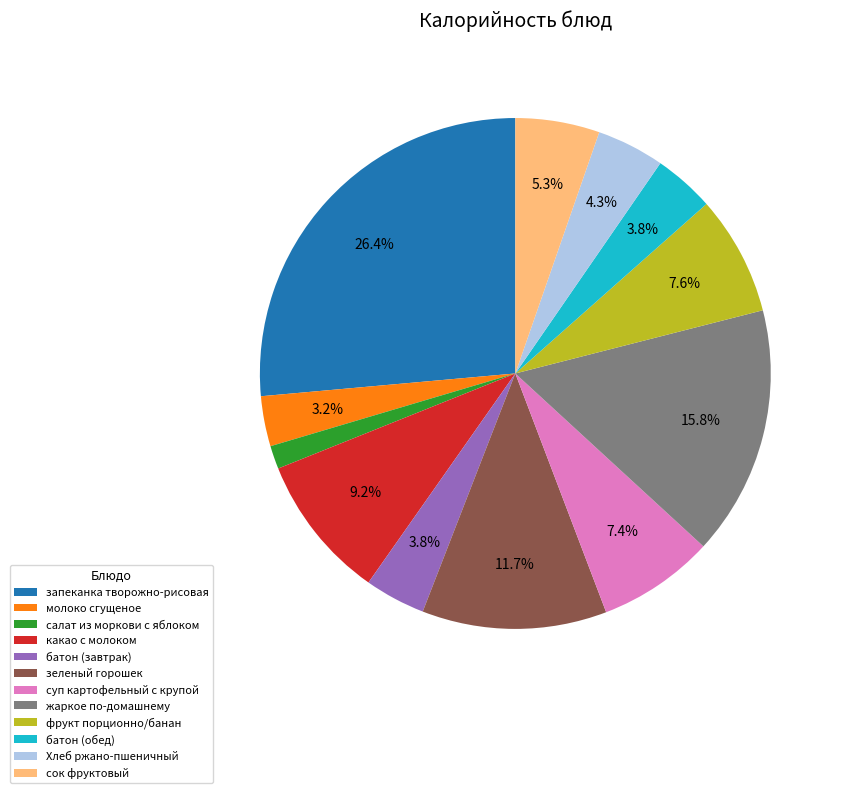

Which has a higher value, Хлеб ржано-пшеничный or салат из моркови с яблоком?

Хлеб ржано-пшеничный